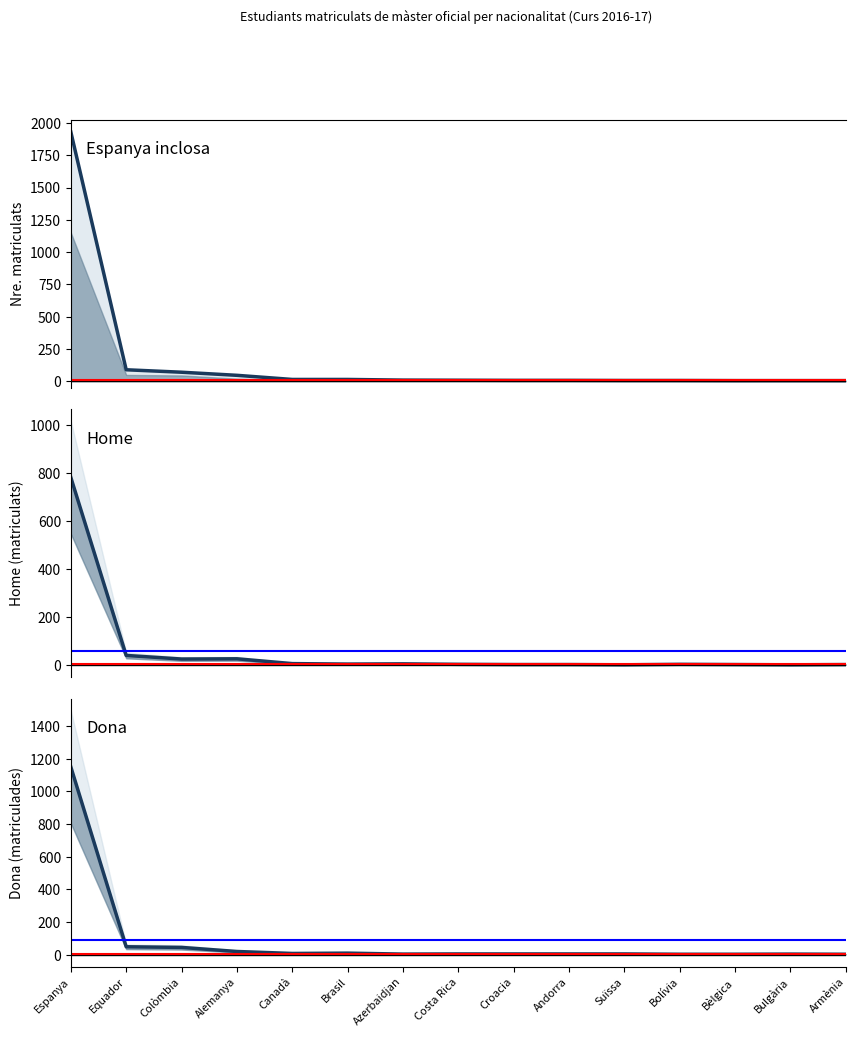

What is the average value of the Dona series?

87